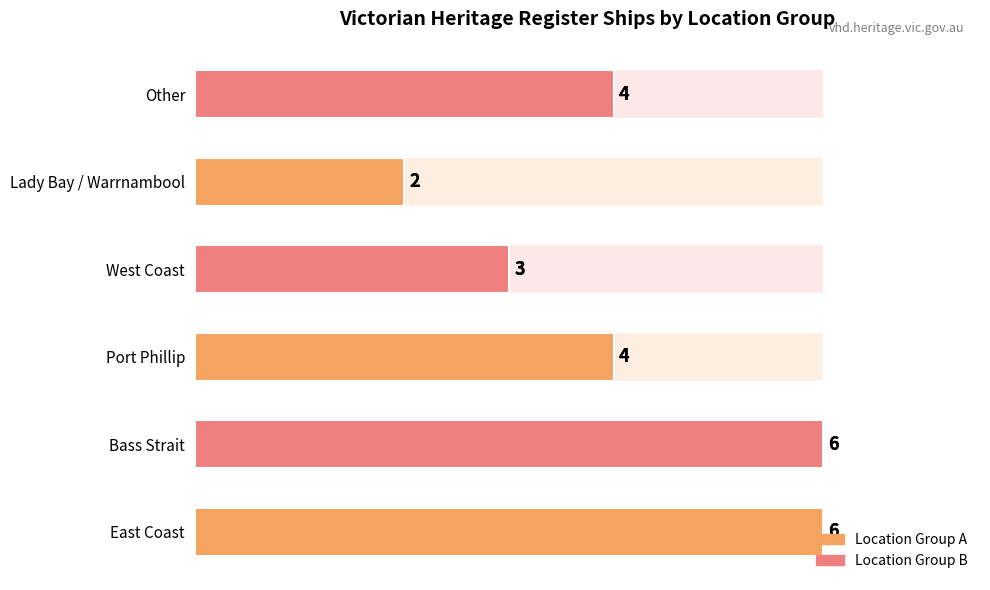

Rank the categories by value from highest to lowest.

East Coast, Bass Strait, Port Phillip, Other, West Coast, Lady Bay / Warrnambool